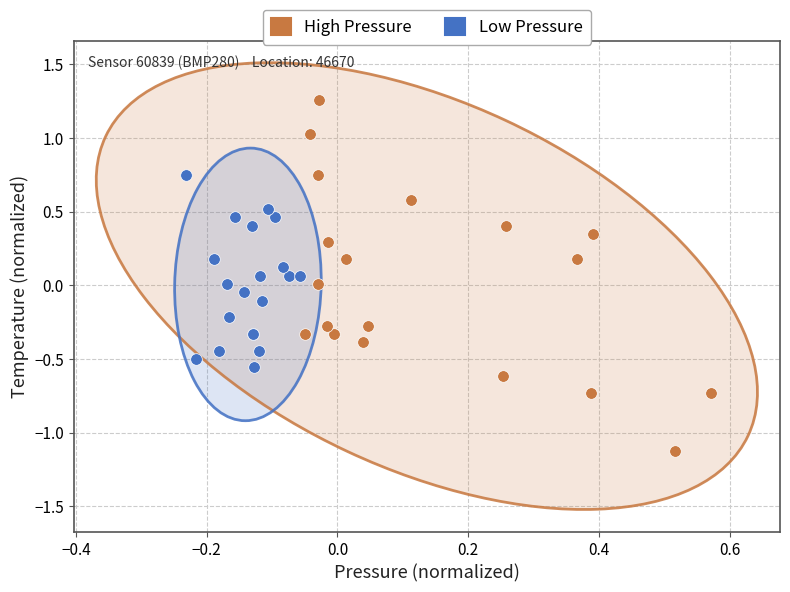

Which series contains the highest Y value?

High Pressure